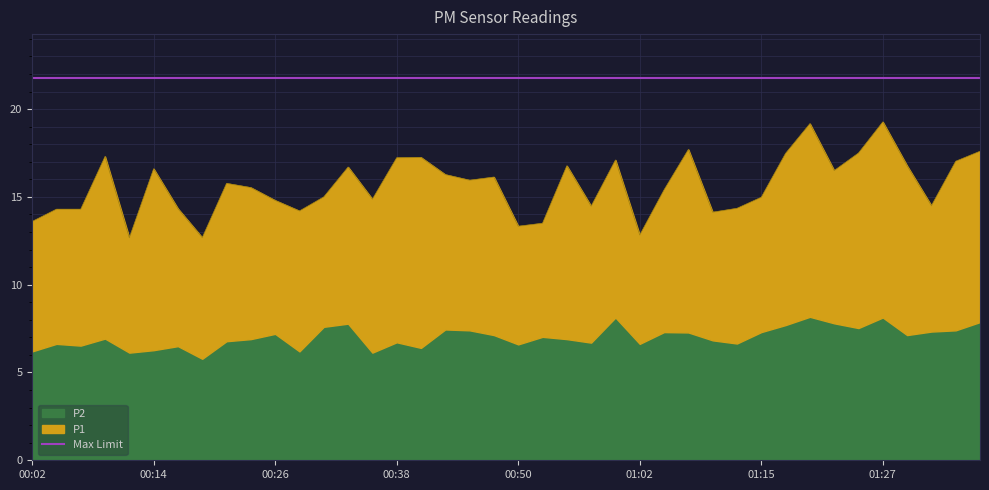

How many interior local valleys (lower than both neighbors) does the data have?

11